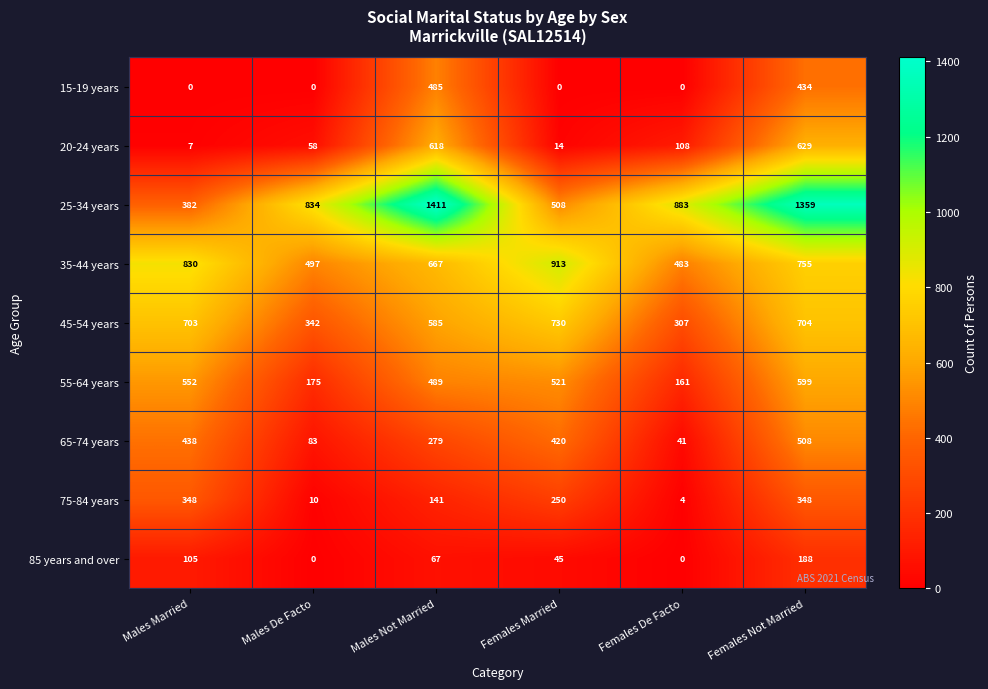

Which series has the largest range (max minus min)?

25-34 years